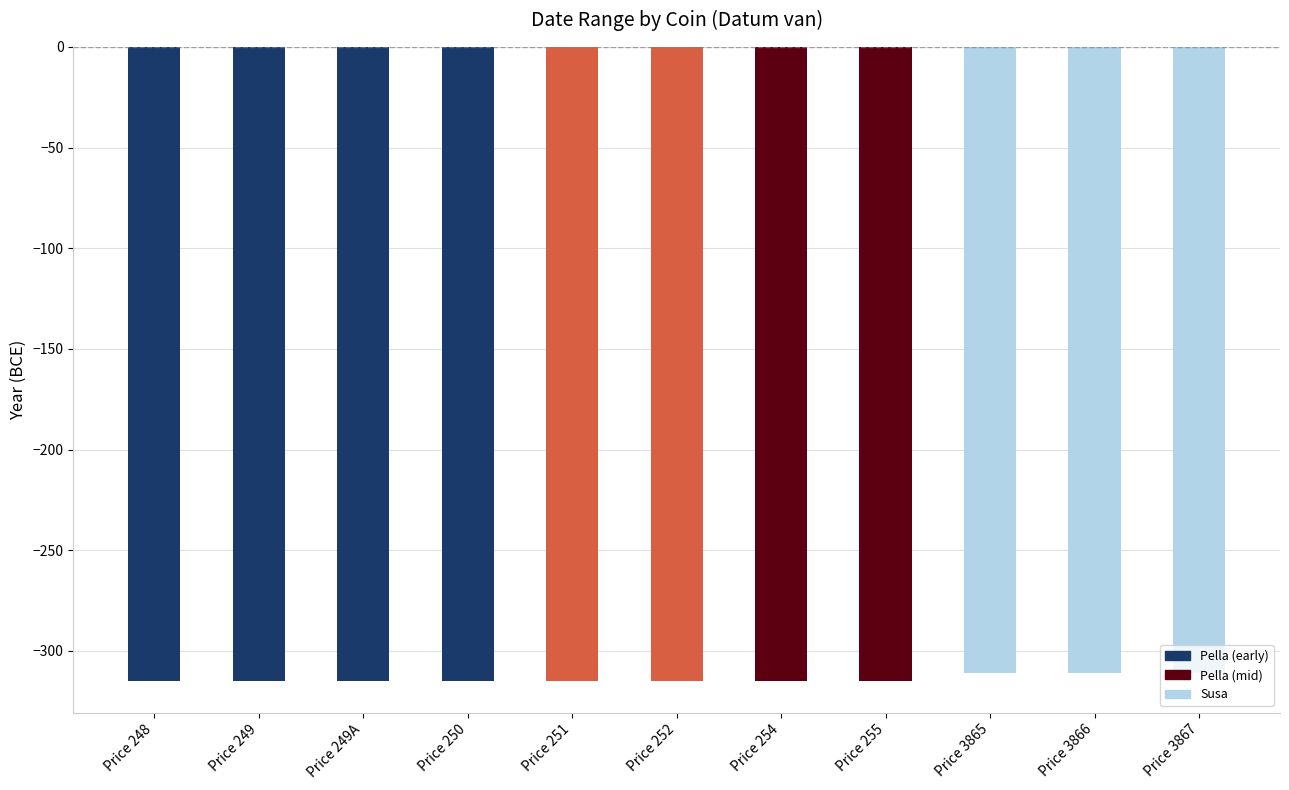

Which has a higher value, Price 254 or Price 3865?

Price 3865